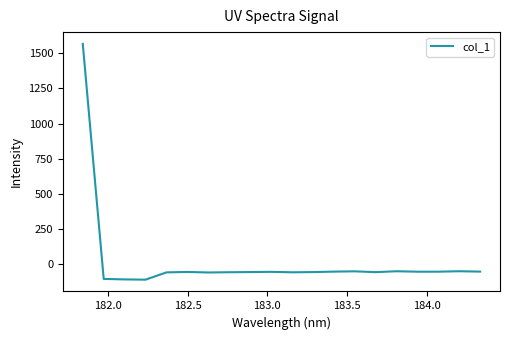

What is the minimum value shown in the chart?

-110.5